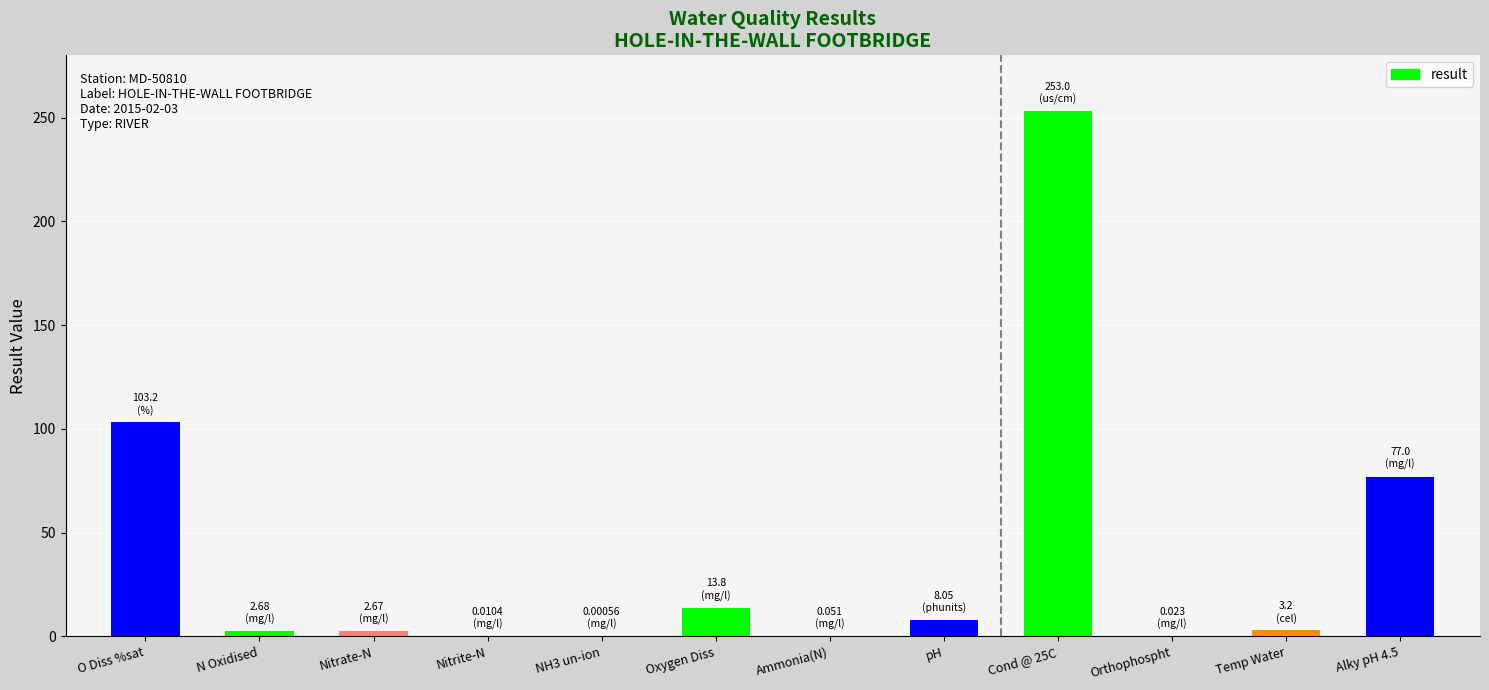

What is the sum of the values at O Diss %sat and Cond @ 25C?

356.2